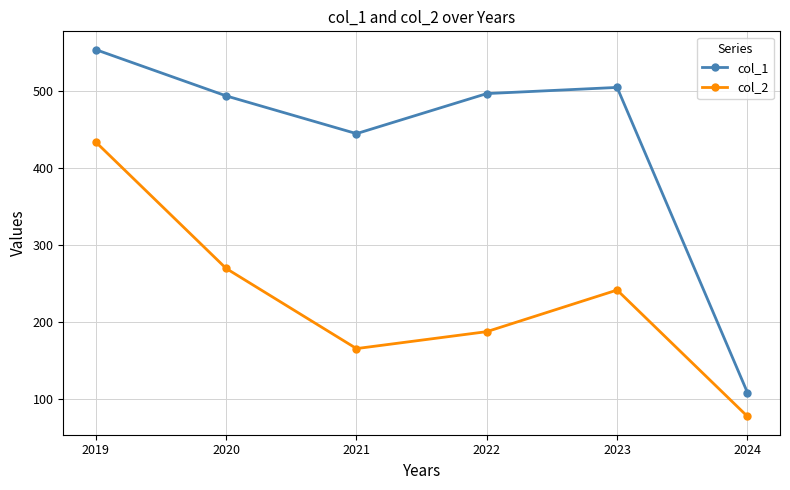

In col_1, how many points are lower than both neighbors (excluding endpoints)?

1